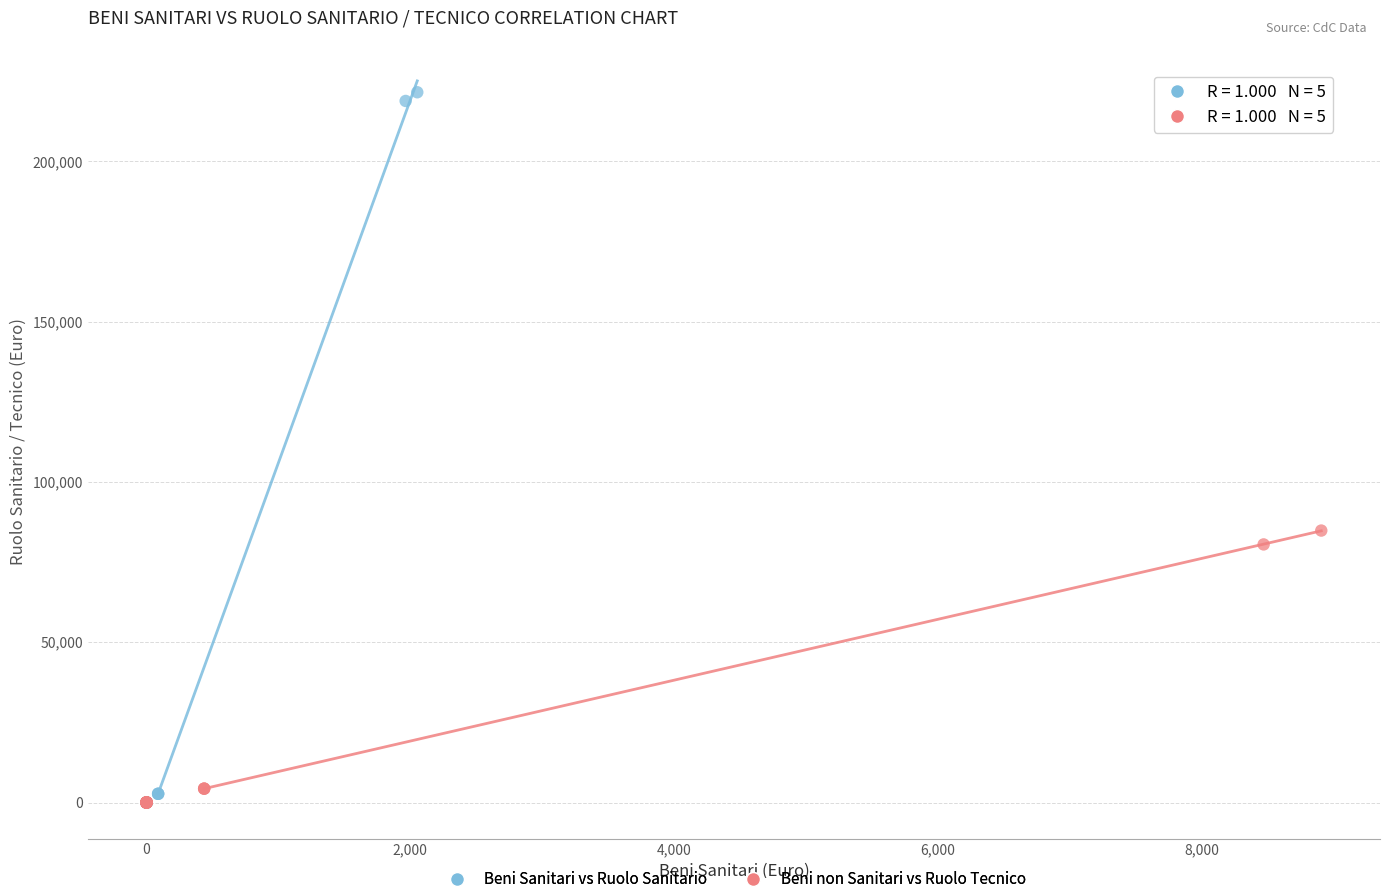

Which series reaches the maximum Y coordinate?

Beni Sanitari vs Ruolo Sanitario